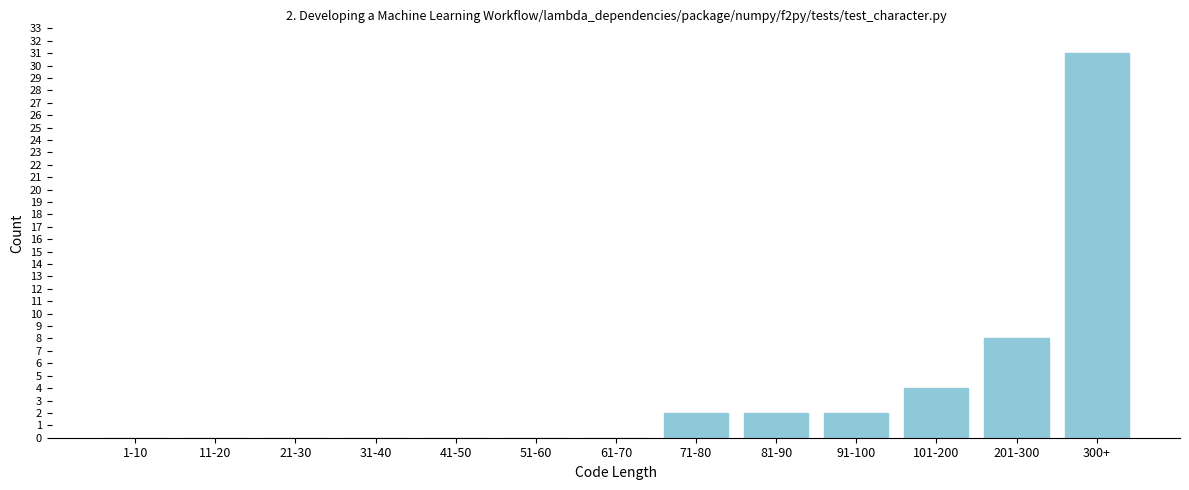

Reading left to right, extract all data points from this chart.

1-10=0	11-20=0	21-30=0	31-40=0	41-50=0	51-60=0	61-70=0	71-80=2	81-90=2	91-100=2	101-200=4	201-300=8	300+=31